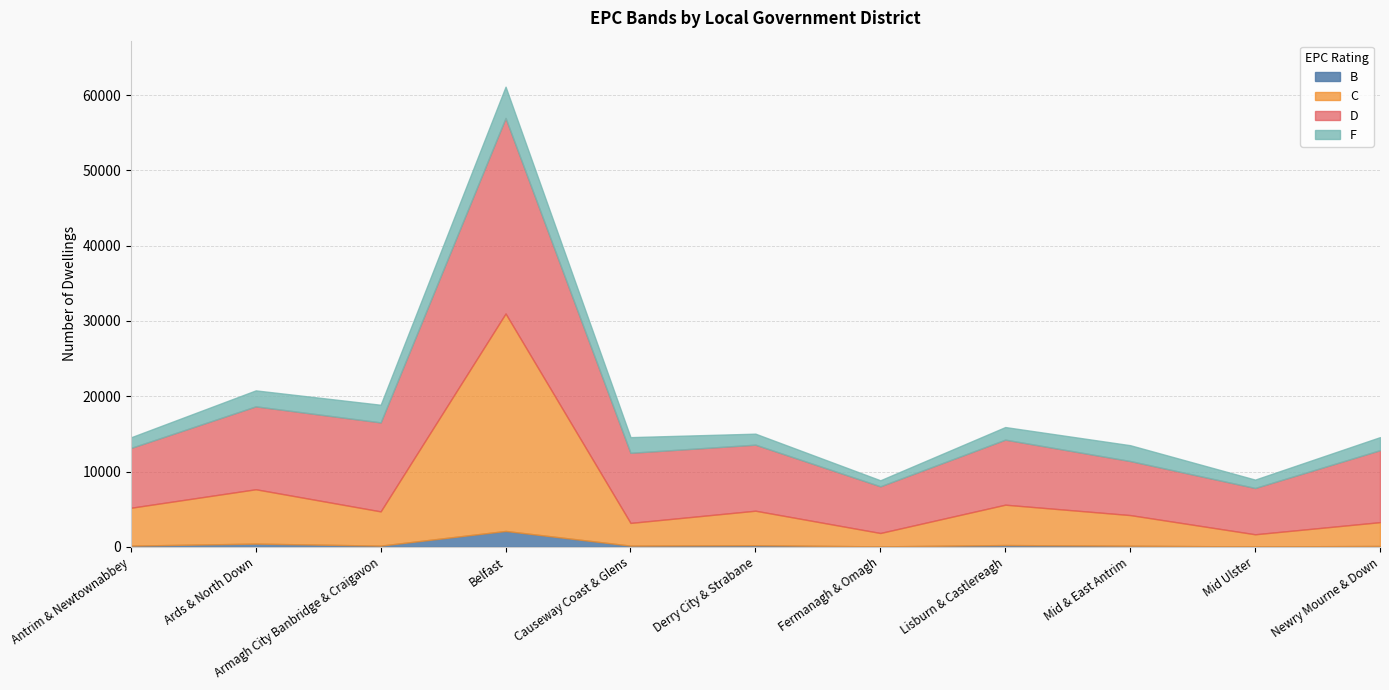

What is the value of the C point at the 7th from the left?

1780